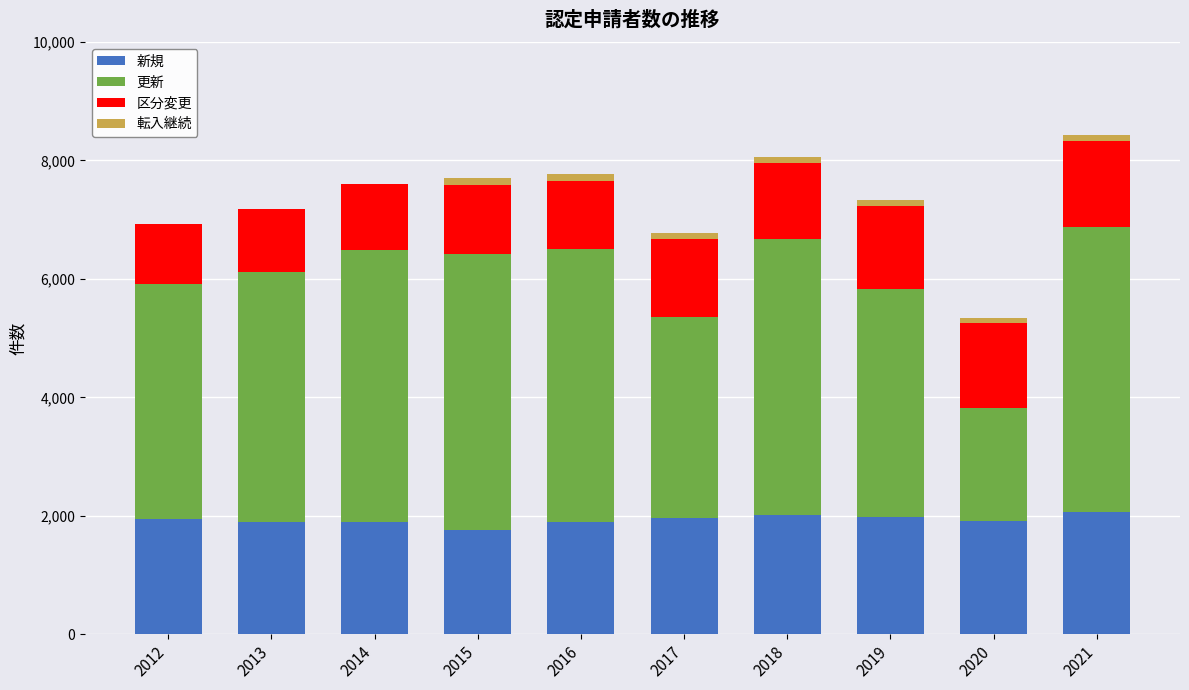

The value of 新規 at 2015 is 1755. True or false?

True